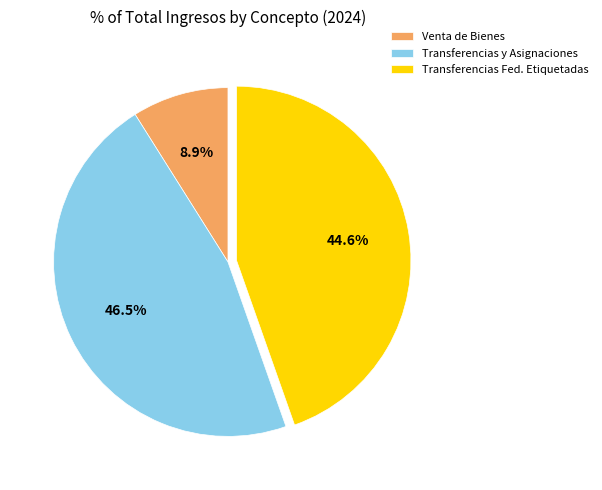

What is the ratio of the value at Transferencias Fed. Etiquetadas to the value at Transferencias y Asignaciones?

1.0